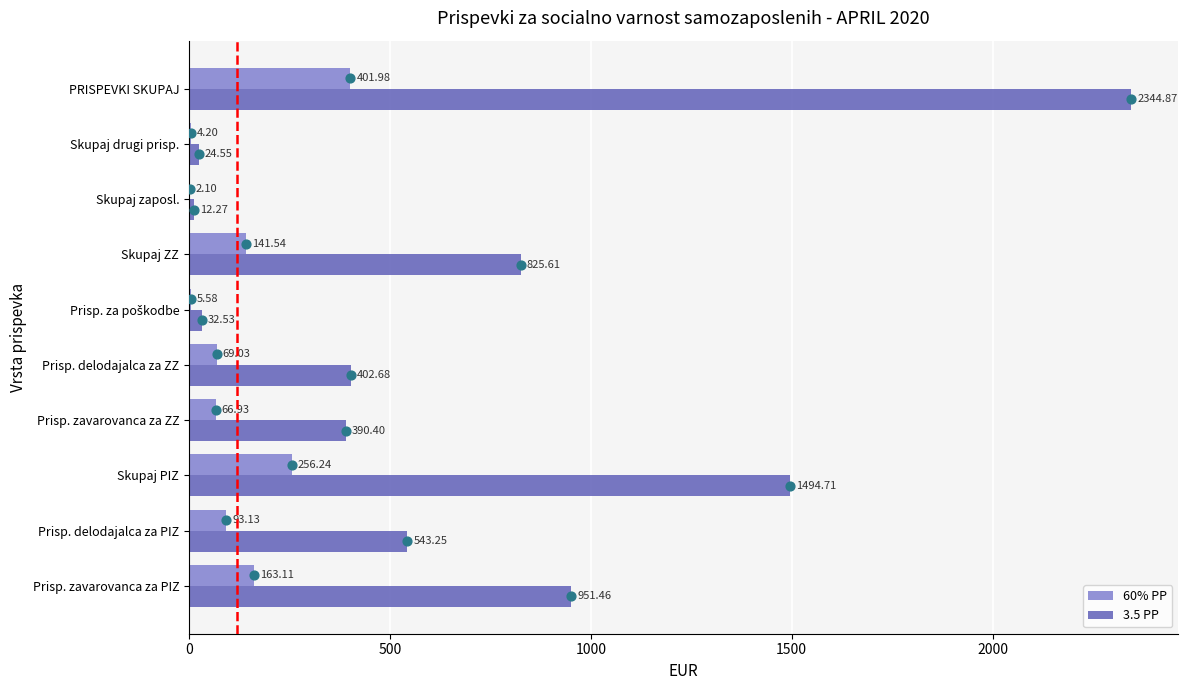

Is the value of 60% PP at Skupaj zaposl. greater than the value of 3.5 PP at Prisp. zavarovanca za ZZ?

No